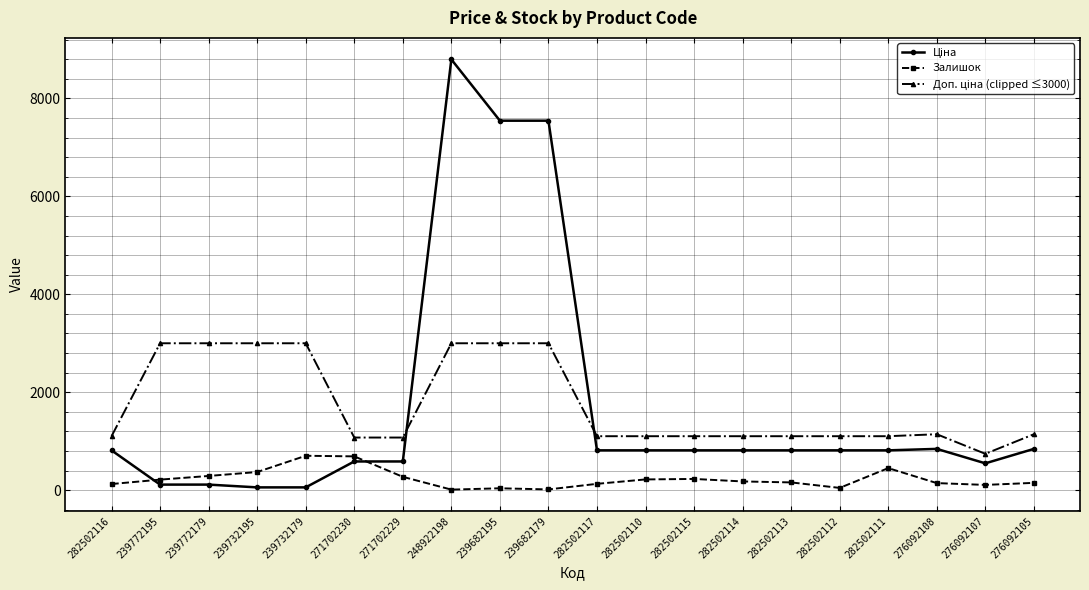

True or false: Залишок has a value of 46.0 at 282502112.

True